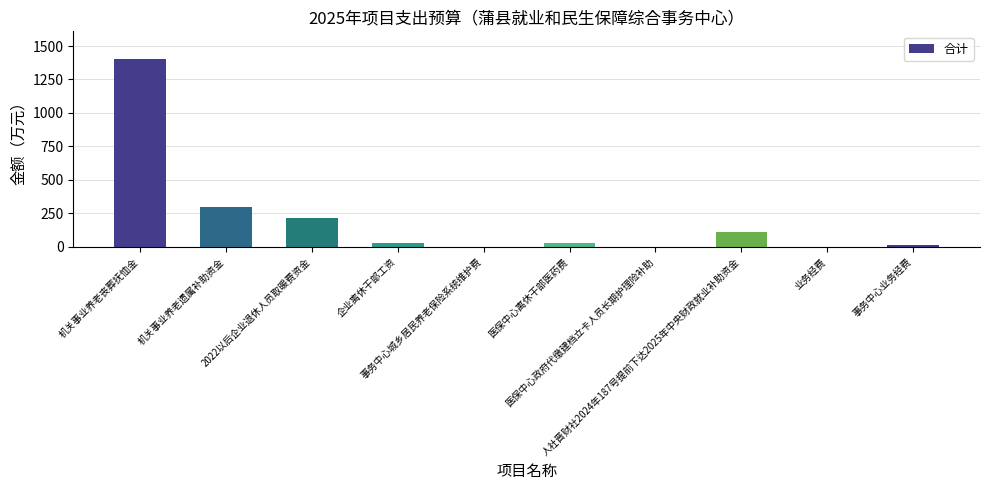

What is the sum of all values?

2098.9